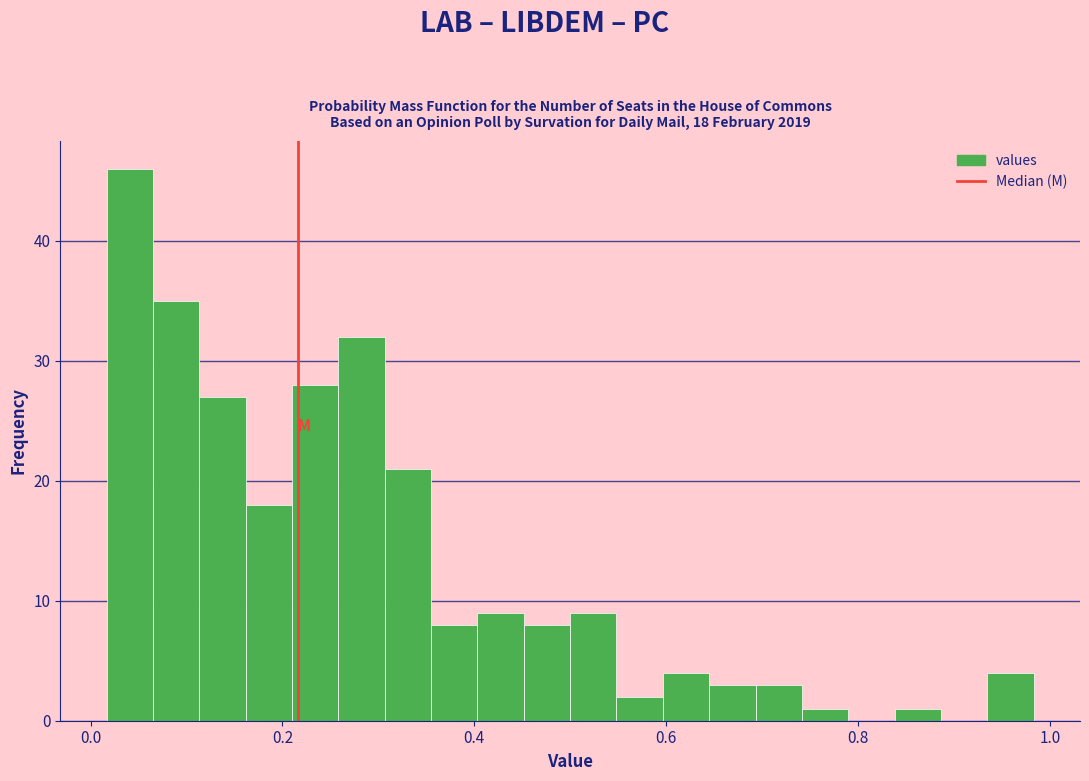

Read against the x-axis, roughly where is the centre of the tallest bar?

0.04